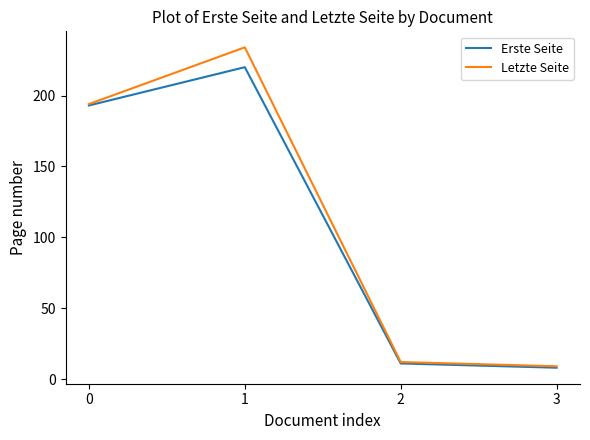

Rank the series at 1 from highest to lowest value.

Letzte Seite, Erste Seite